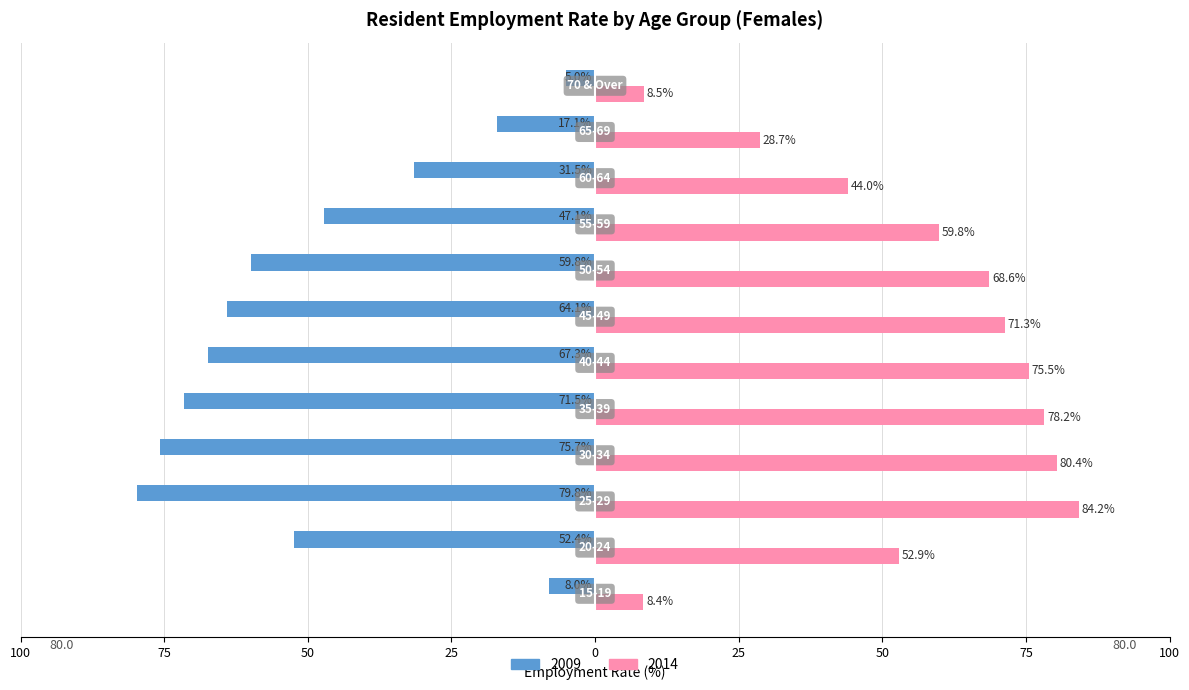

What is the sum of all 2014 values?

660.5